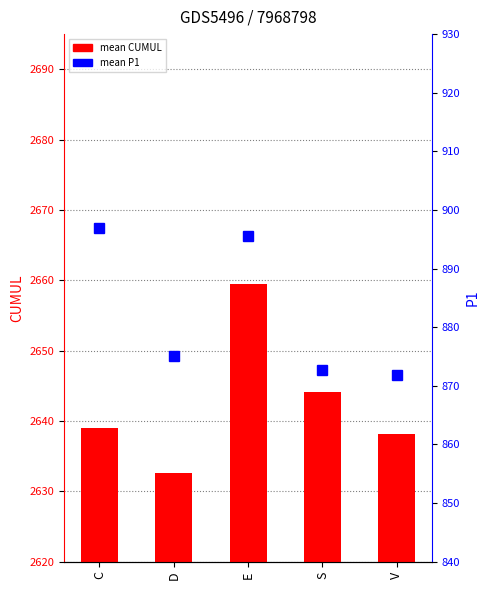

At S, list the series in order from largest to smallest.

mean CUMUL, mean P1